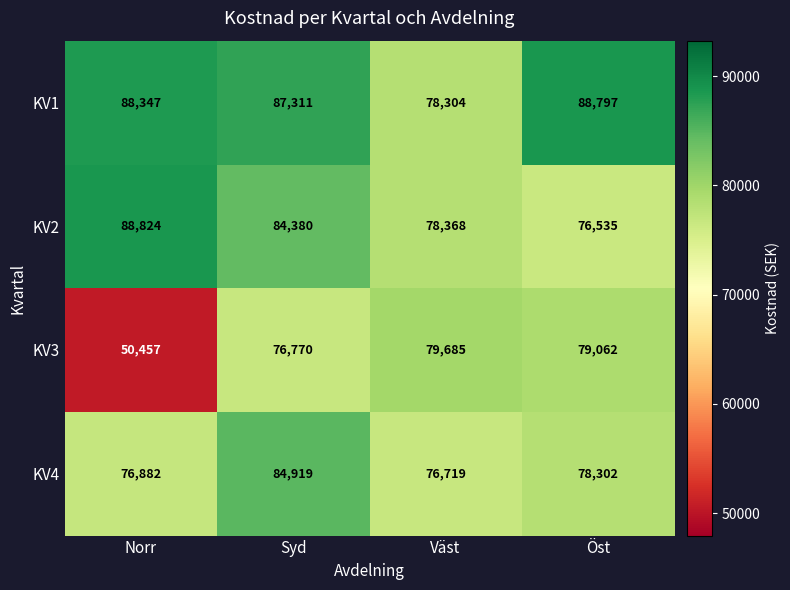

Reading left to right, transcribe all the data shown in this chart.

KV1: 88347	87311	78304	88797
KV2: 88824	84380	78368	76535
KV3: 50457	76770	79685	79062
KV4: 76882	84919	76719	78302